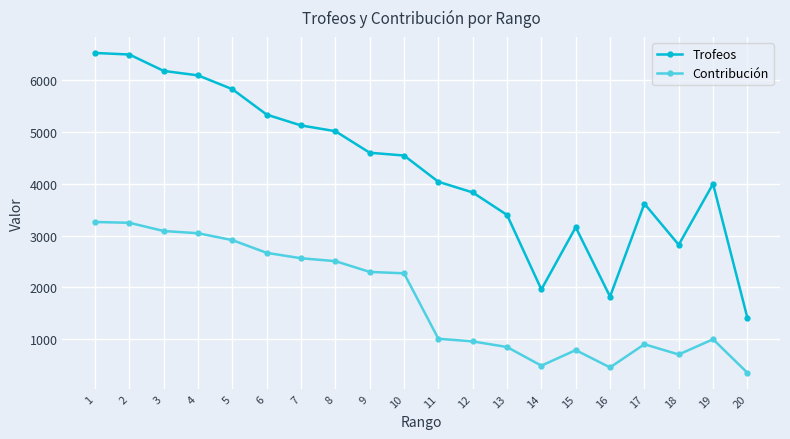

What are all the series names shown in the legend?

Trofeos, Contribución